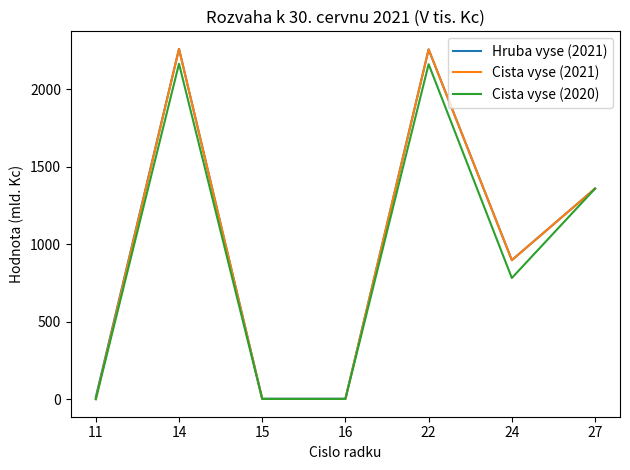

Which series changed the most between 14 and 24?

Cista vyse (2020)